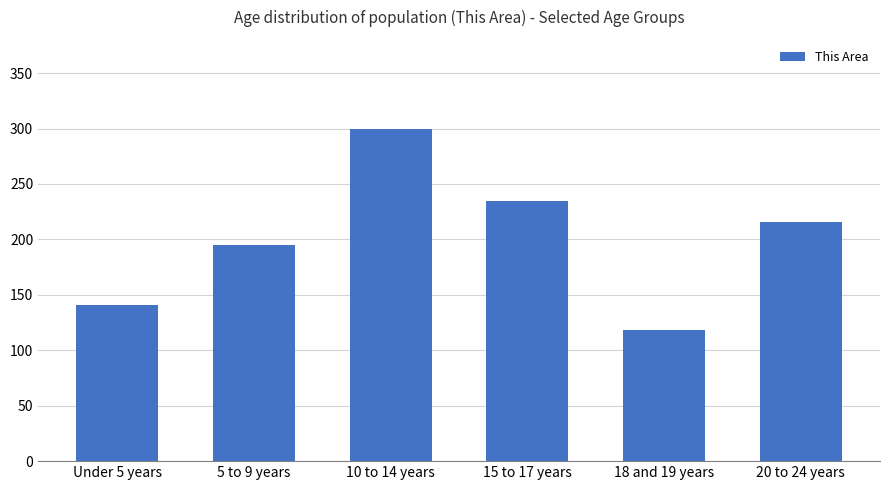

True or false: the data shows 300 at 10 to 14 years.

True